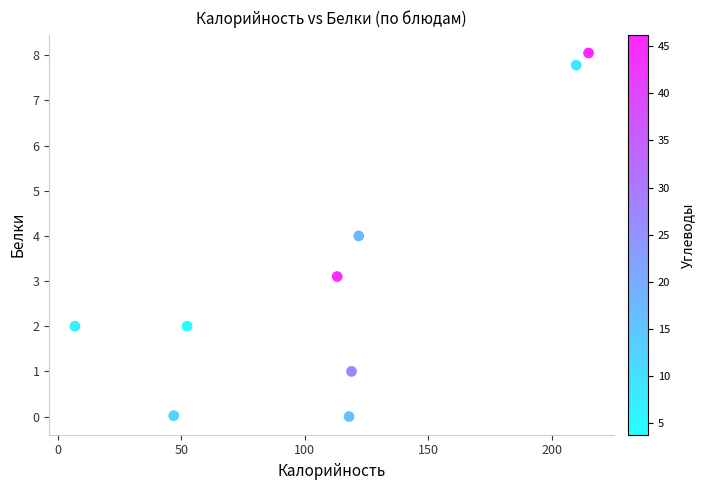

What is the range of X values (max minus min)?

208.0